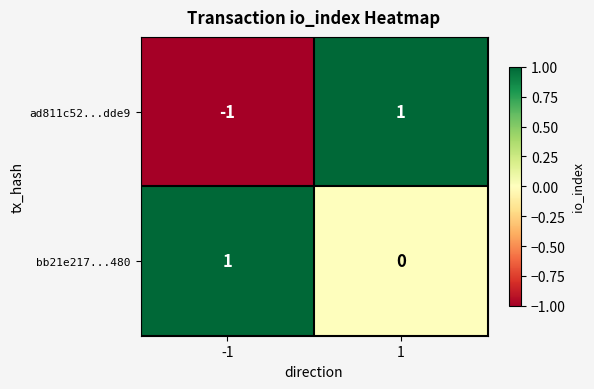

Which series has the largest range (max minus min)?

ad811c52...dde9